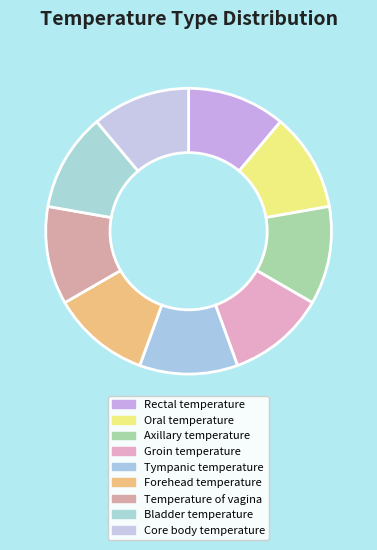

The Forehead temperature slice represents 11% of the pie. True or false?

True